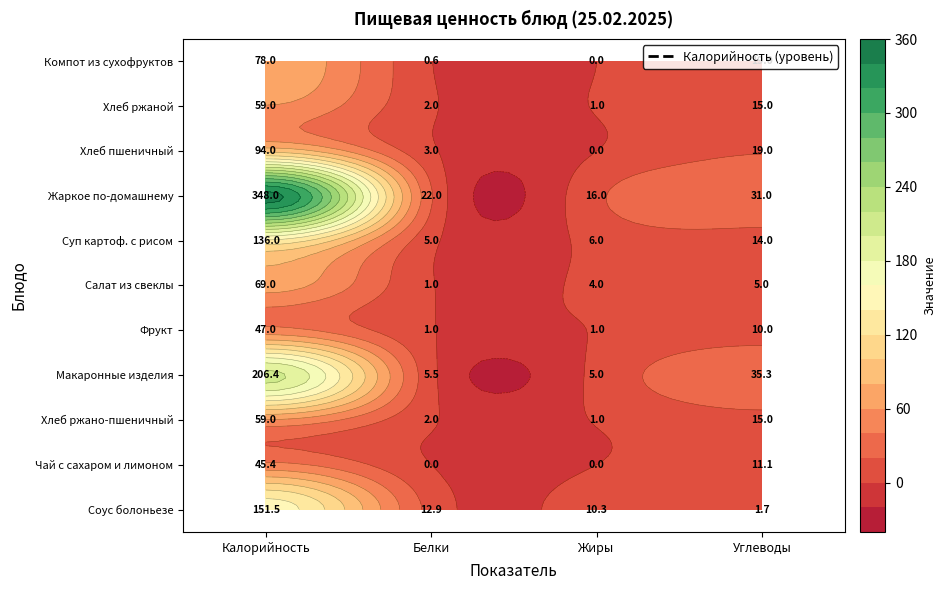

Is the value of Фрукт at Белки greater than the value of Макаронные изделия at Жиры?

No